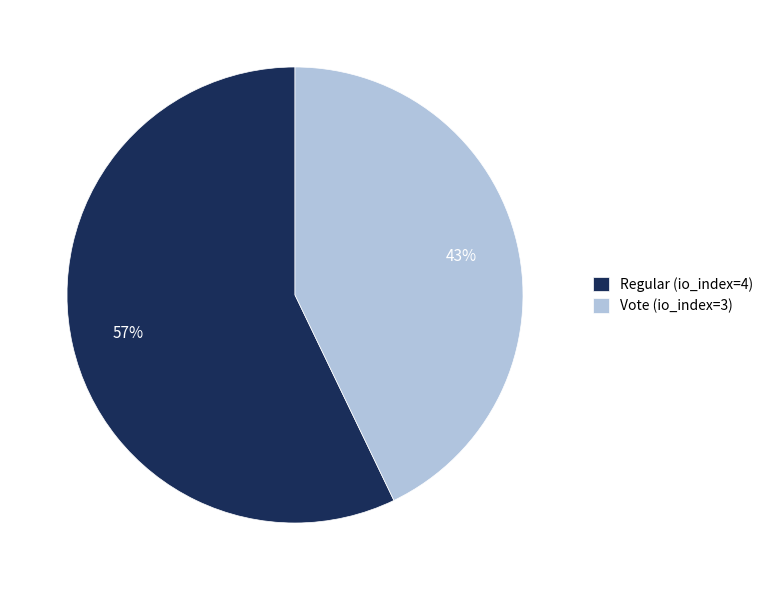

Rank the categories by value from highest to lowest.

Regular (io_index=4), Vote (io_index=3)